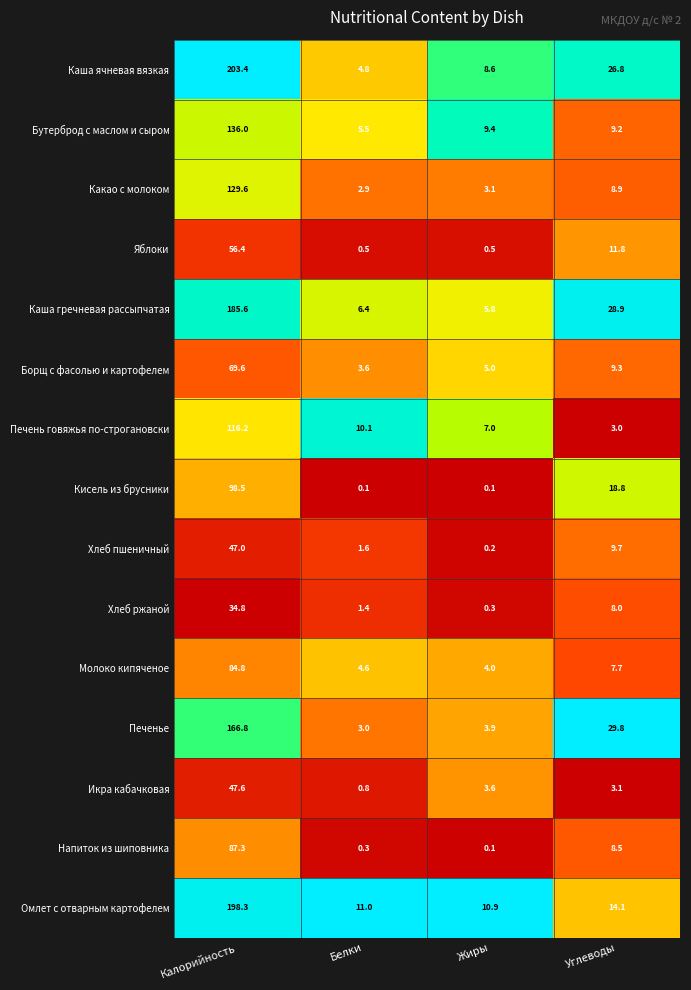

At which label is Каша ячневая вязкая closest to 104?

Углеводы